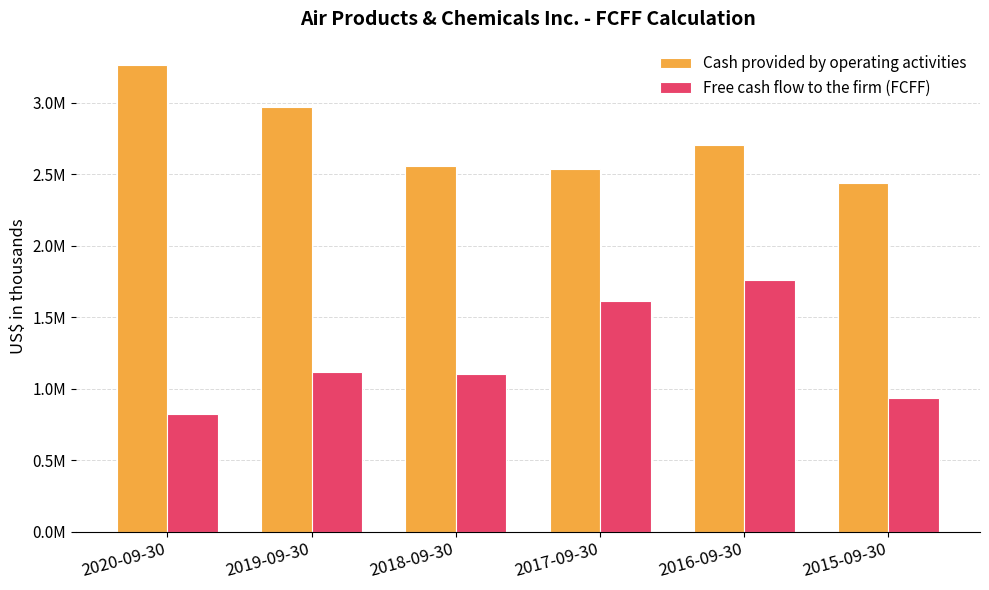

What is the difference between the second highest and second lowest values in the Free cash flow to the firm (FCFF) series?

678222